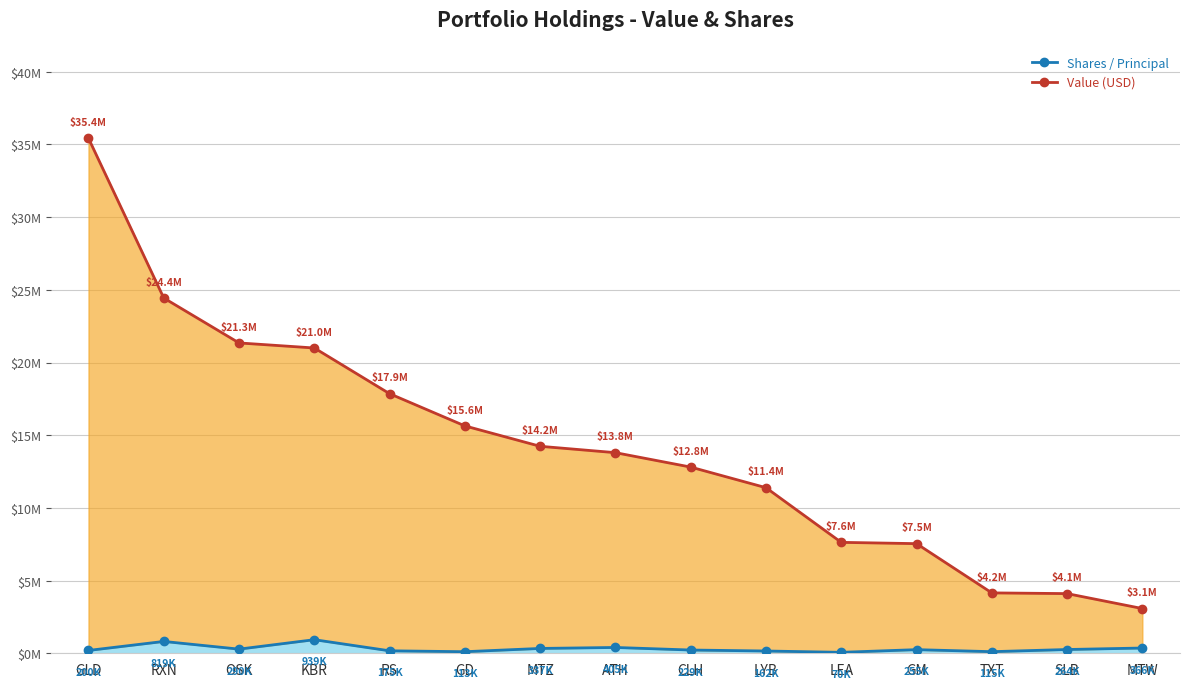

Which category has the highest value across all series?

GLD